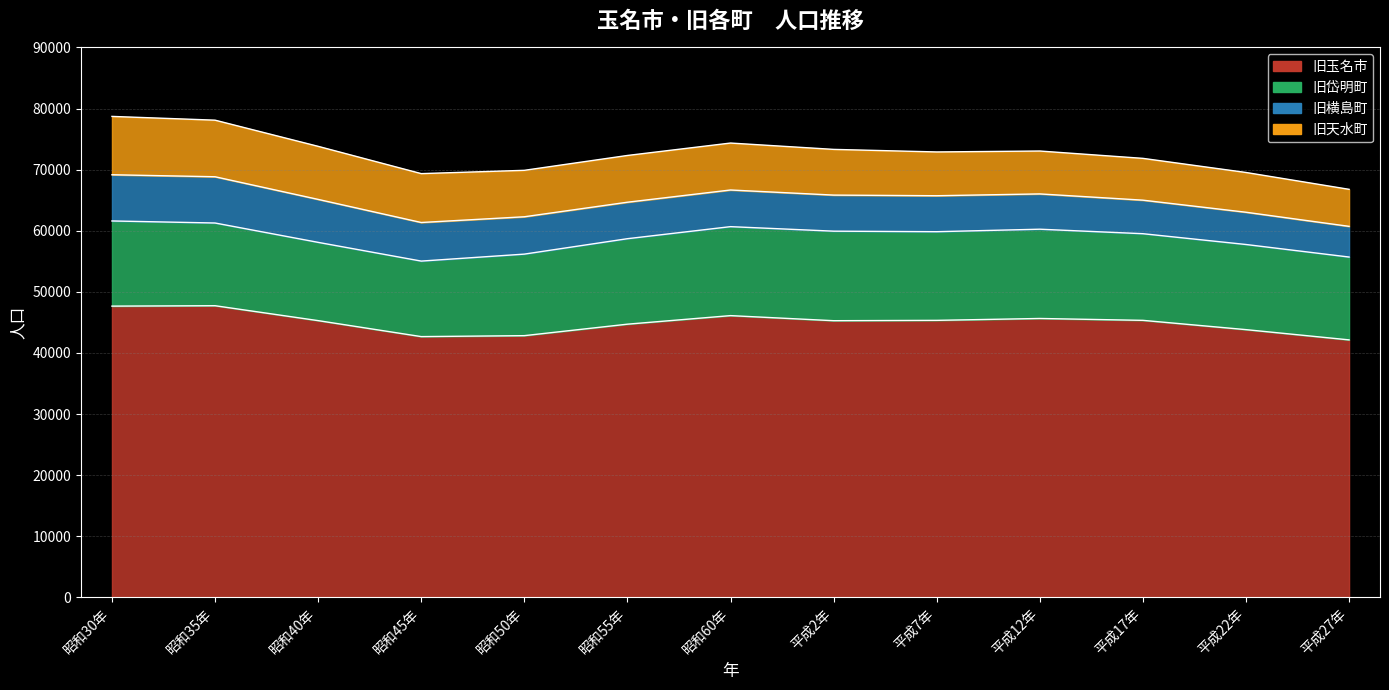

What is the difference between the maximum and minimum values in the 旧岱明町 series?

2293